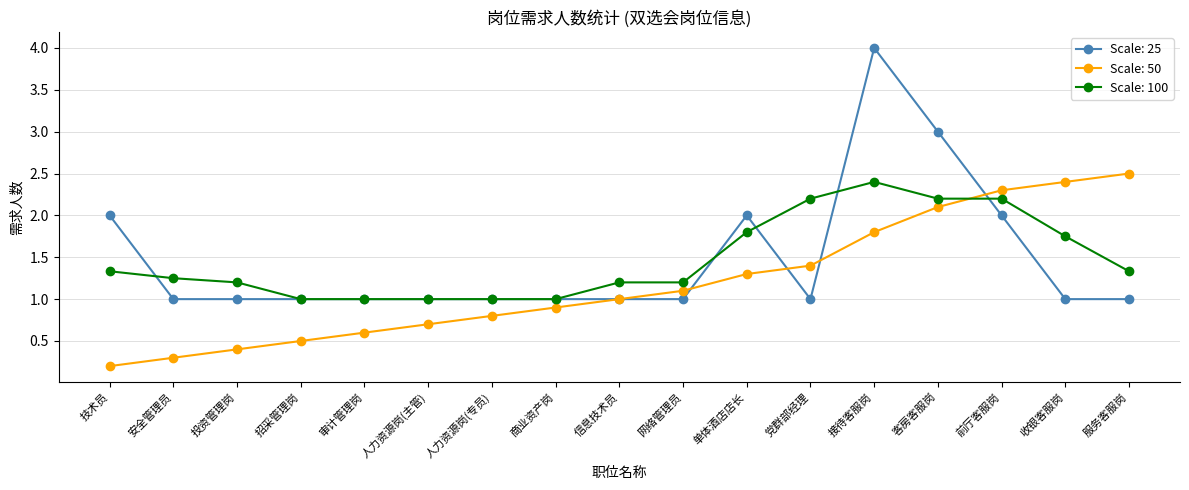

At 安全管理员, list the series in order from smallest to largest.

Scale: 50, Scale: 25, Scale: 100